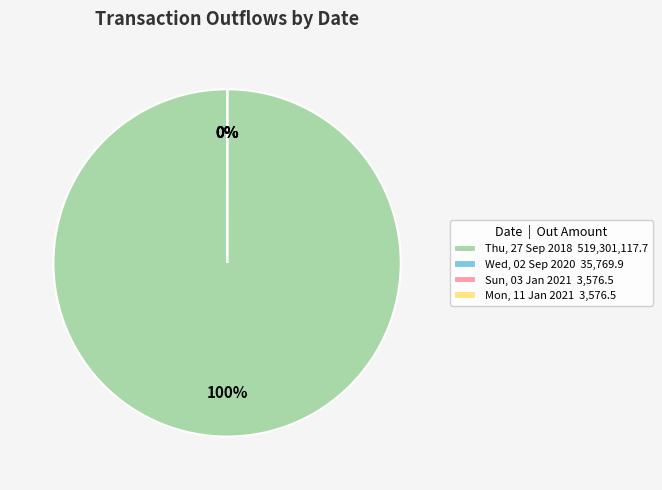

How many slices are in this pie chart?

4